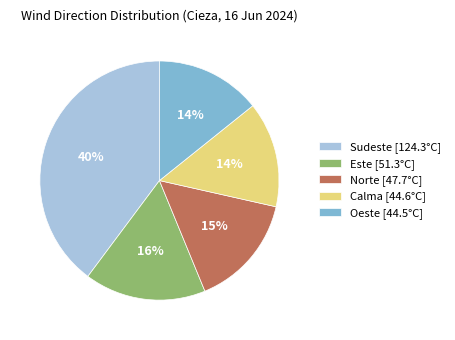

What is the largest slice in the pie chart?

Sudeste [124.3°C]